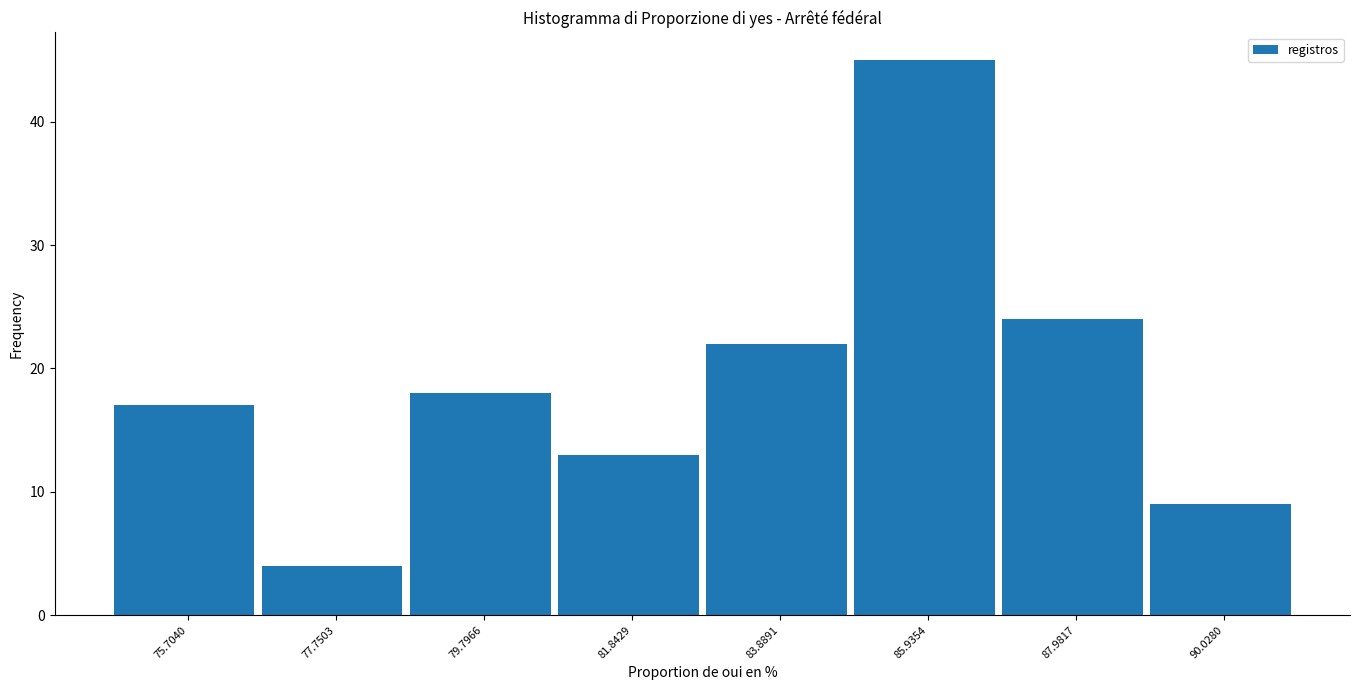

What is the height of the bar covering 85.0 to 87.0 on the x-axis? Neither the bar edges nor the heights are printed on the chart, so give them approximately, as read against the axes.

45